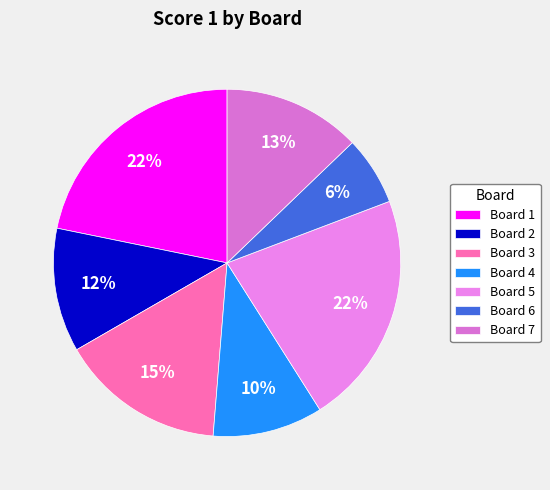

Which slice is the smallest?

Board 6